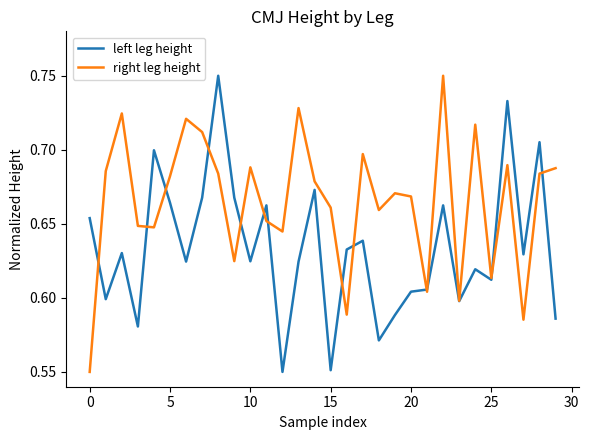

What are all the series names shown in the legend?

left leg height, right leg height